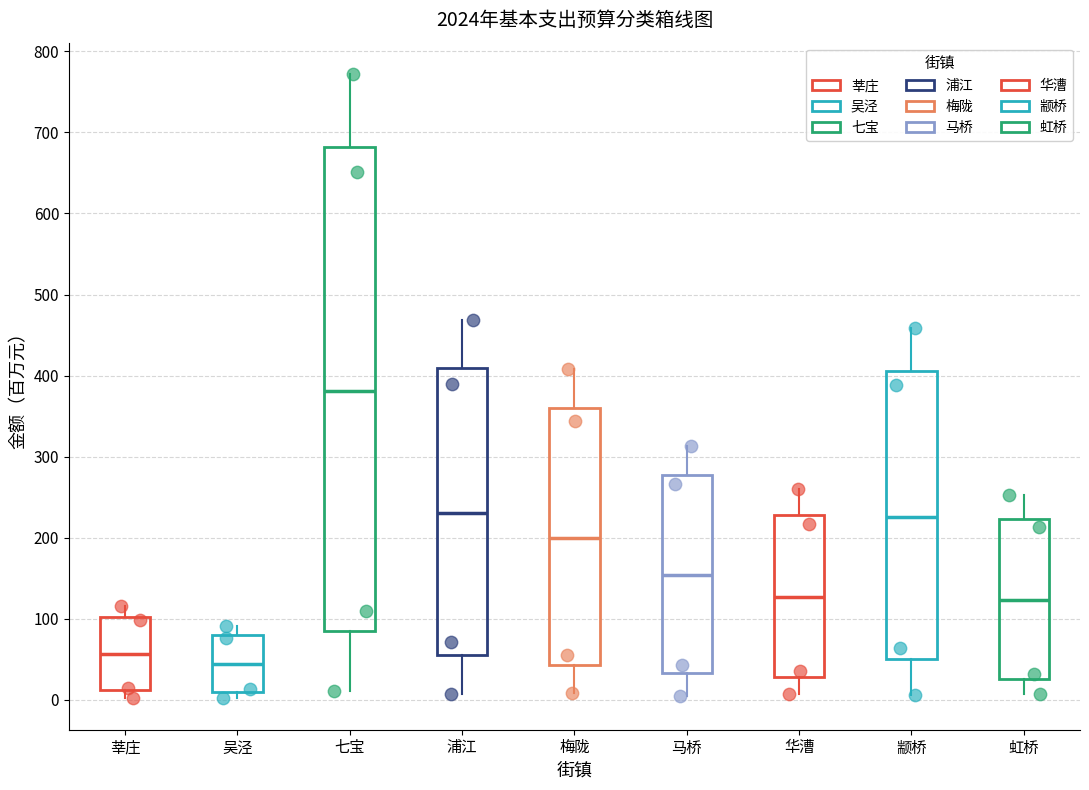

Comparing the boxes themselves (not the whiskers), which one is the tallest?

七宝